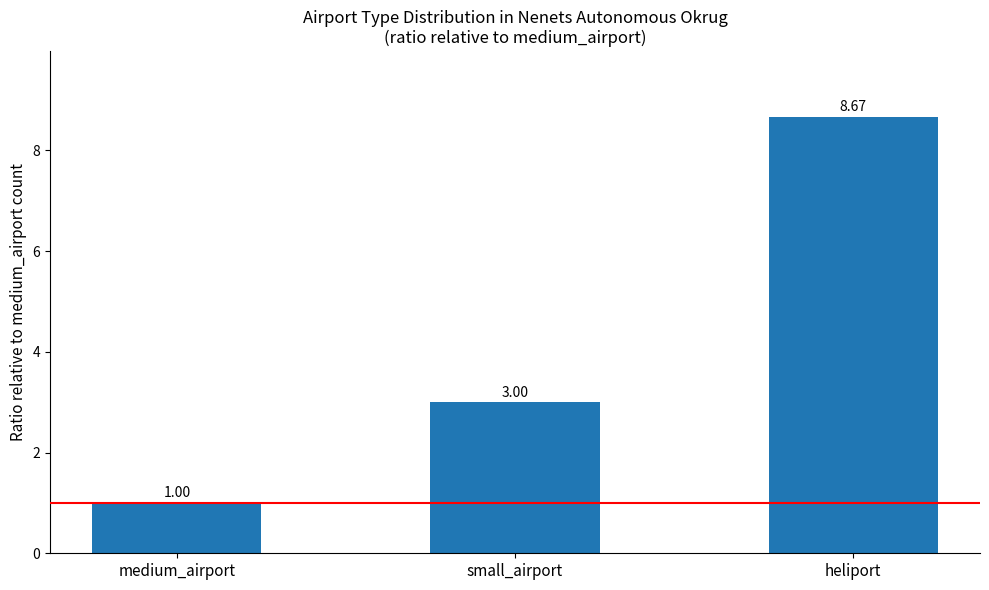

What is the sum of all values?

12.7